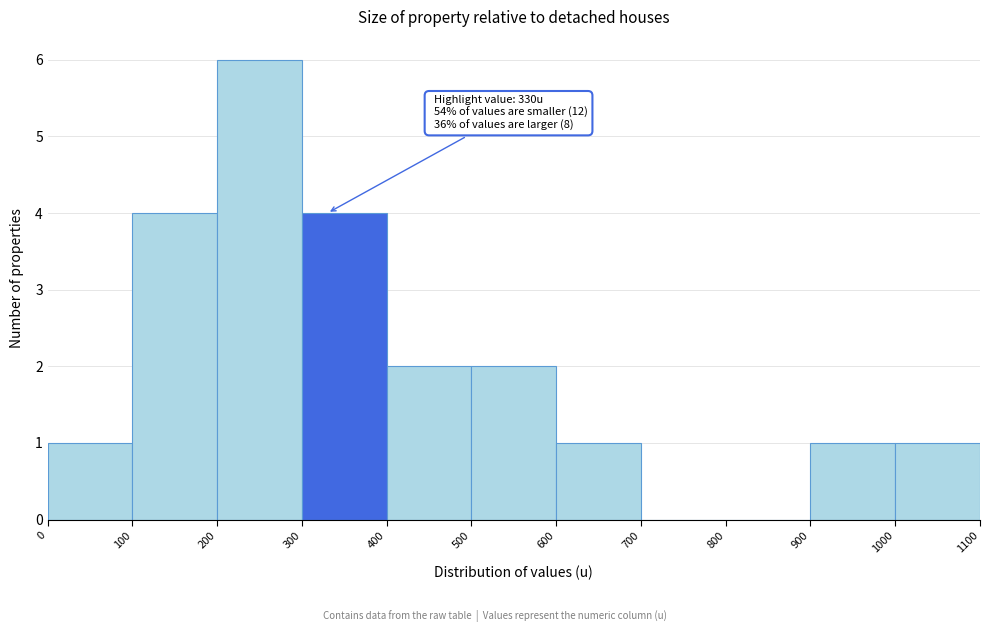

Which range on the x-axis has the tallest bar?

200 to 300